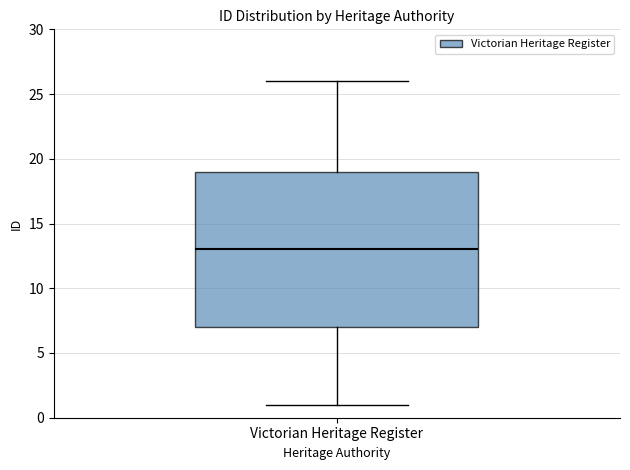

Read this box plot against the y-axis: the position of the median line, the range covered by the box, and the ends of both whiskers. The values are not printed on the chart, so give them approximately, as read against the axis.

median 13, box 7 to 19, whiskers 1 to 26